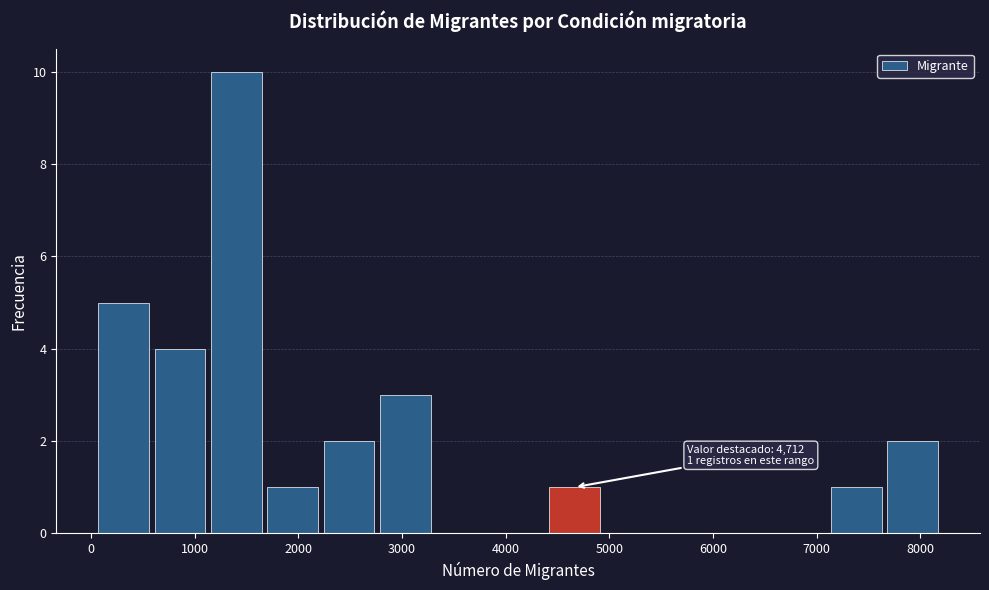

Over which range of the x-axis is the bar tallest?

1100 to 1700